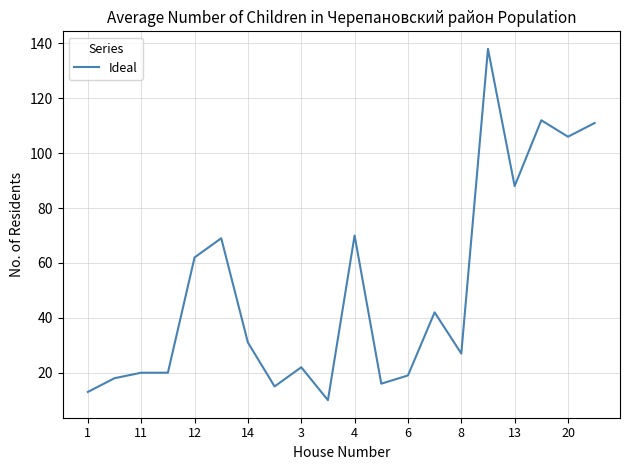

Reading left to right, transcribe all the data shown in this chart.

13	18	20	20	62	69	31	15	22	10	70	16	19	42	27	138	88	112	106	111